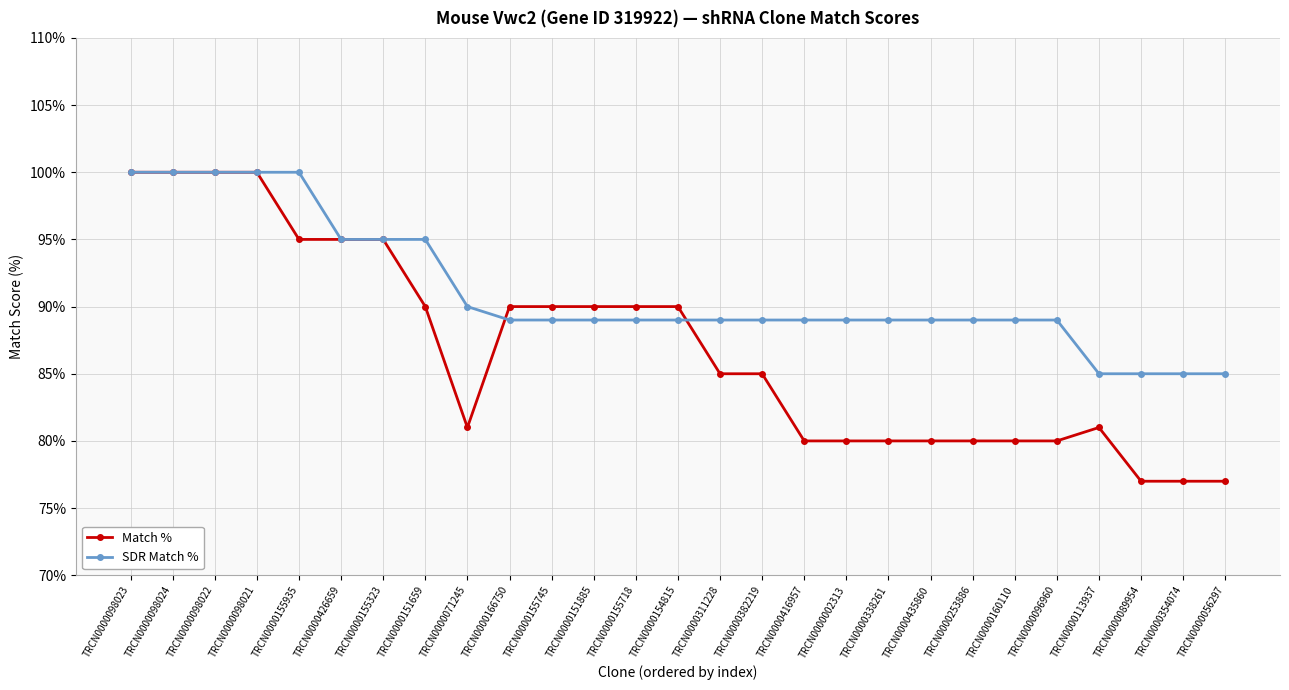

Where does the SDR Match % series first go above 89?

TRCN0000098023